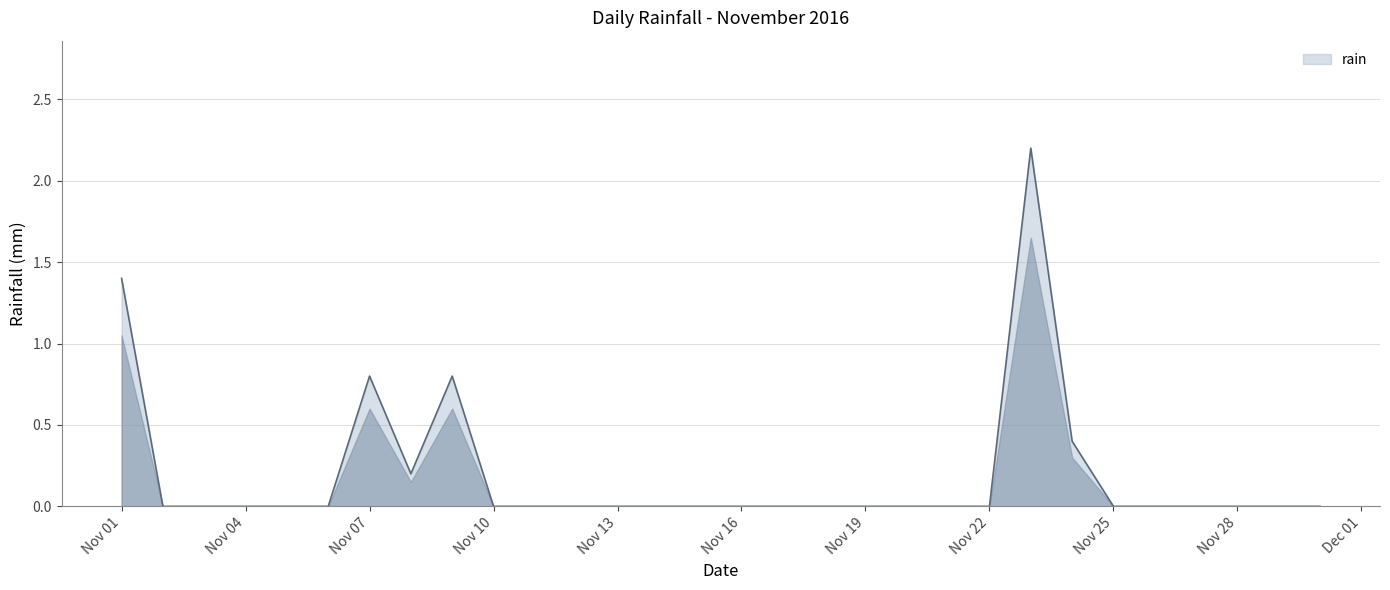

What is the maximum value shown in the chart?

2.2